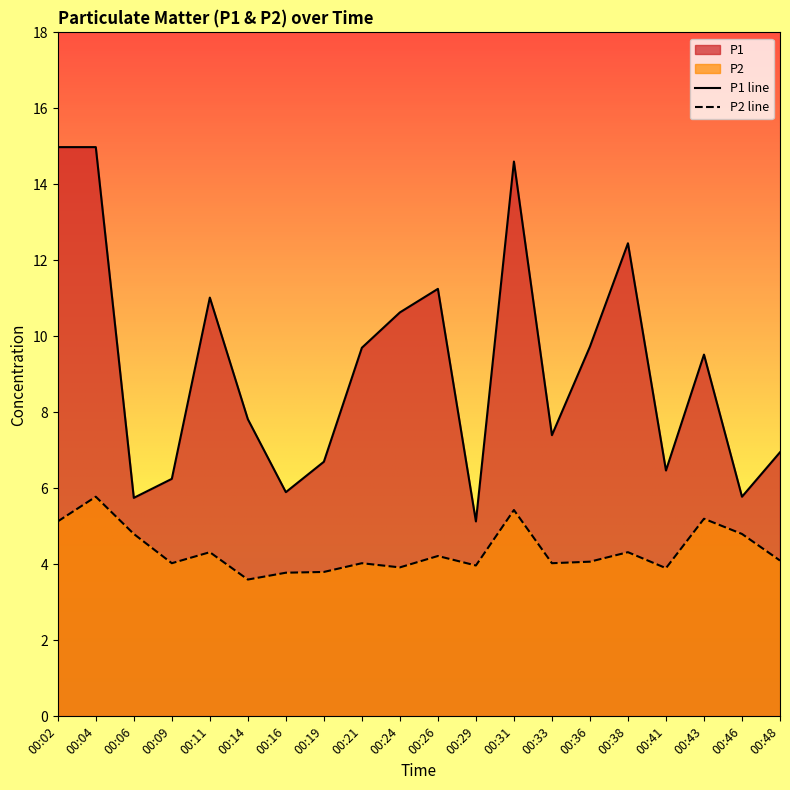

What is the approximate value of P1 at 00:26?

11.2